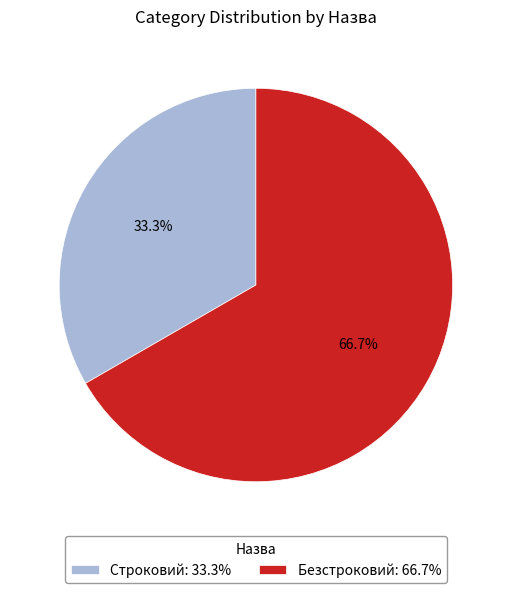

To the nearest percent, what is the combined percentage of Безстроковий and Строковий?

100%